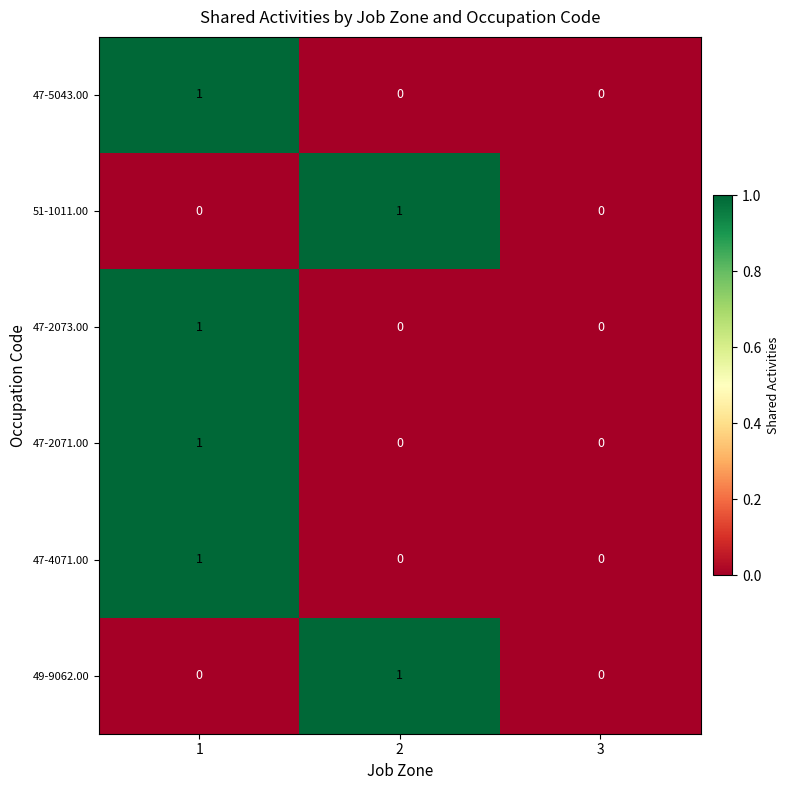

What is the total value across all series at 1?

4